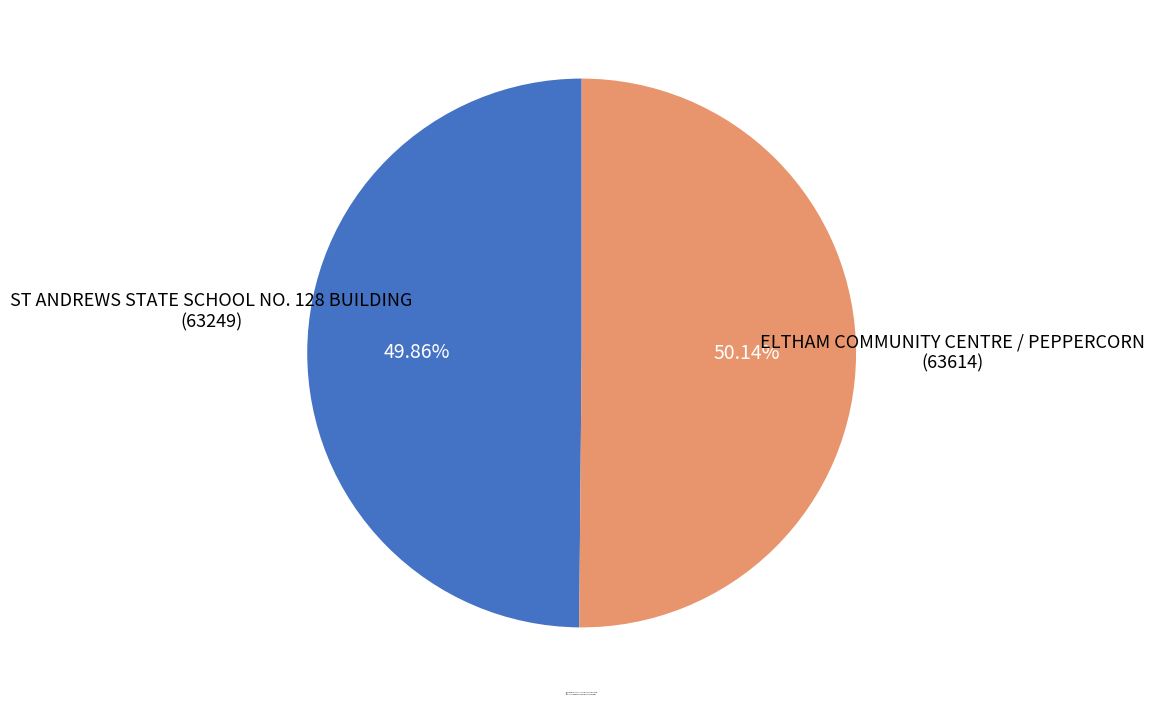

Does any single category account for the majority?

Yes